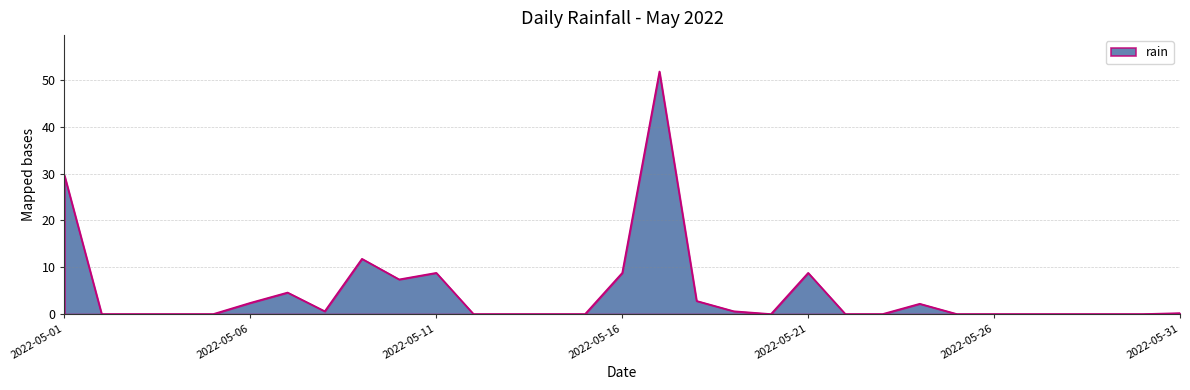

How many categories are shown in the chart?

31